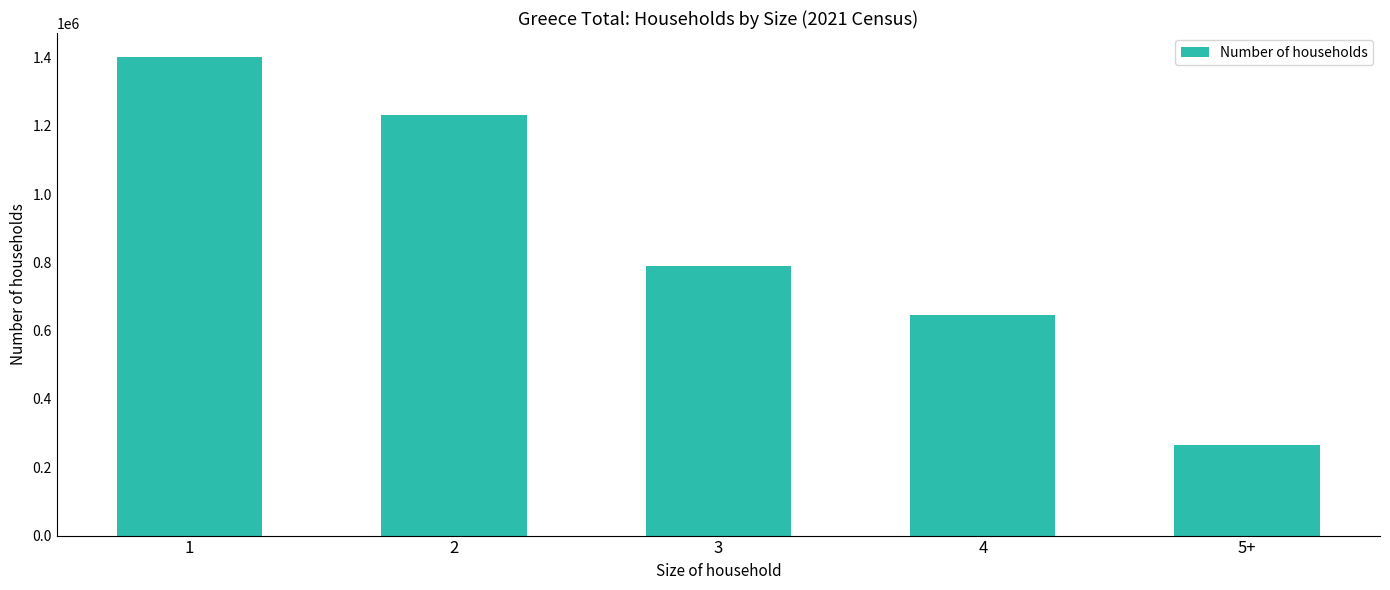

How many data points does each series have?

5